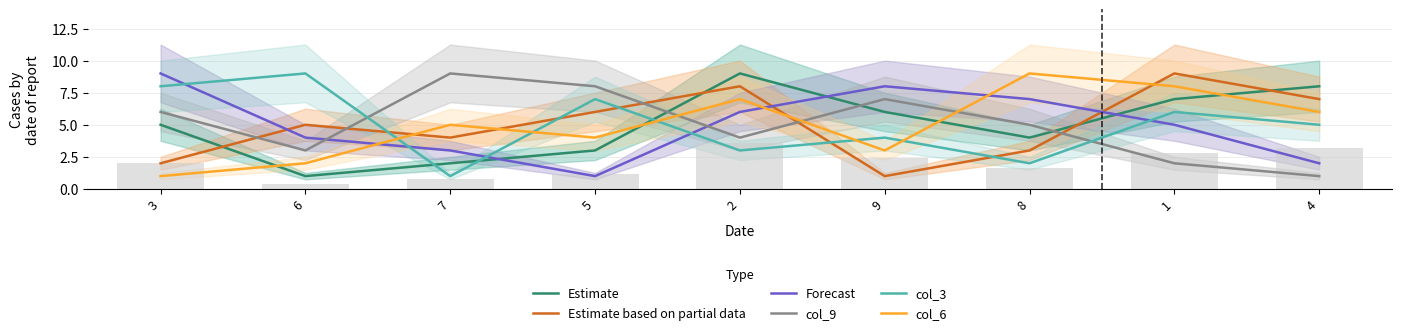

Read the col_9 value at 2.

4